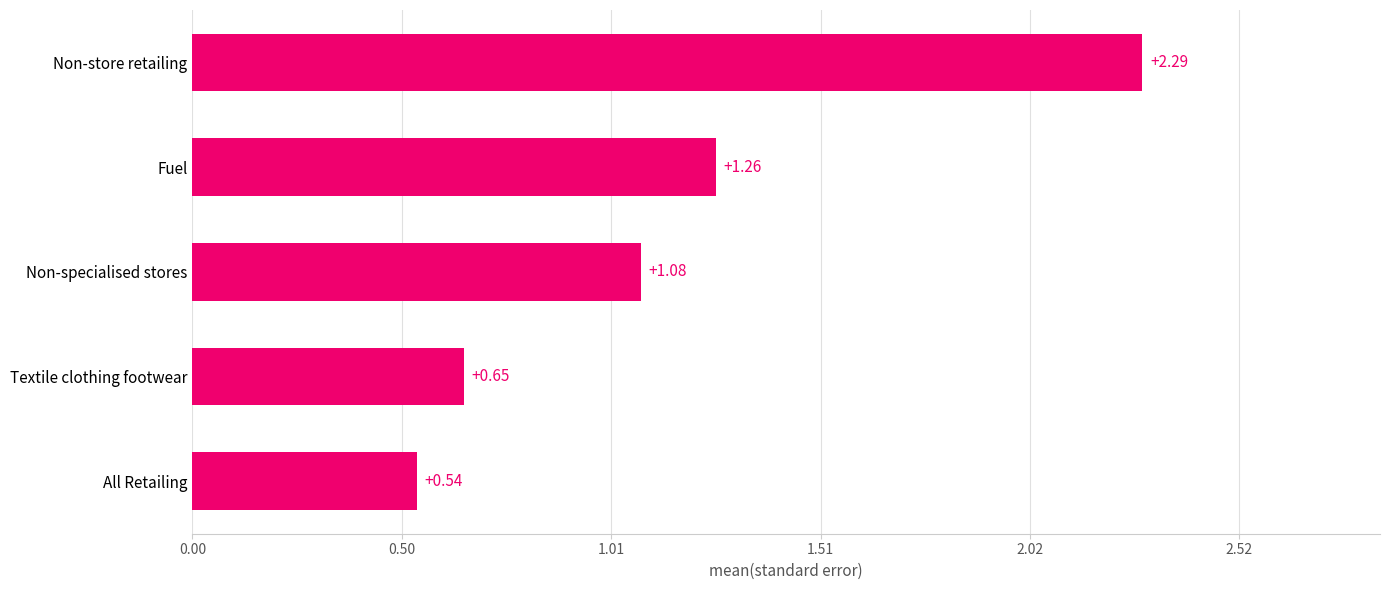

What is the difference between the second highest and second lowest values?

0.6